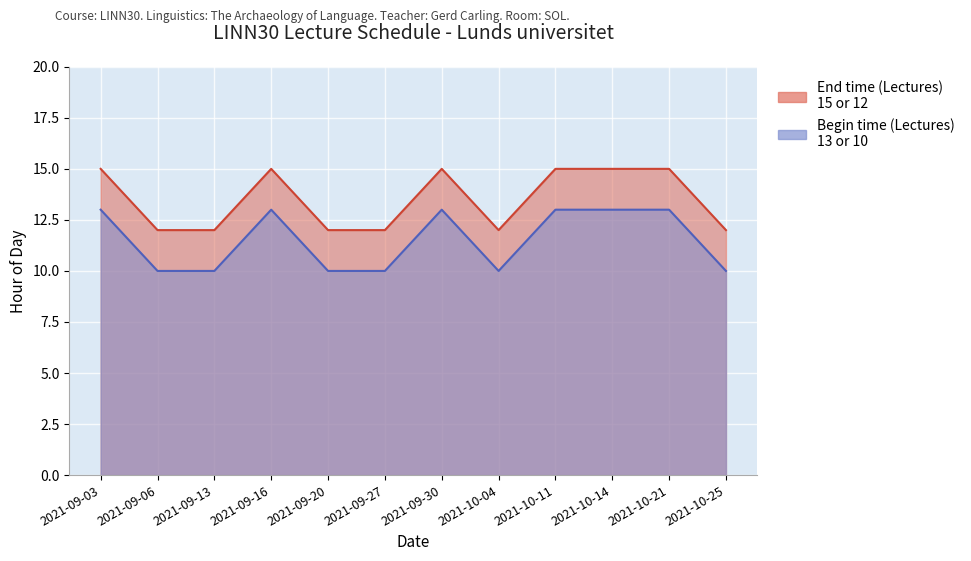

What is the minimum value shown in the chart?

10